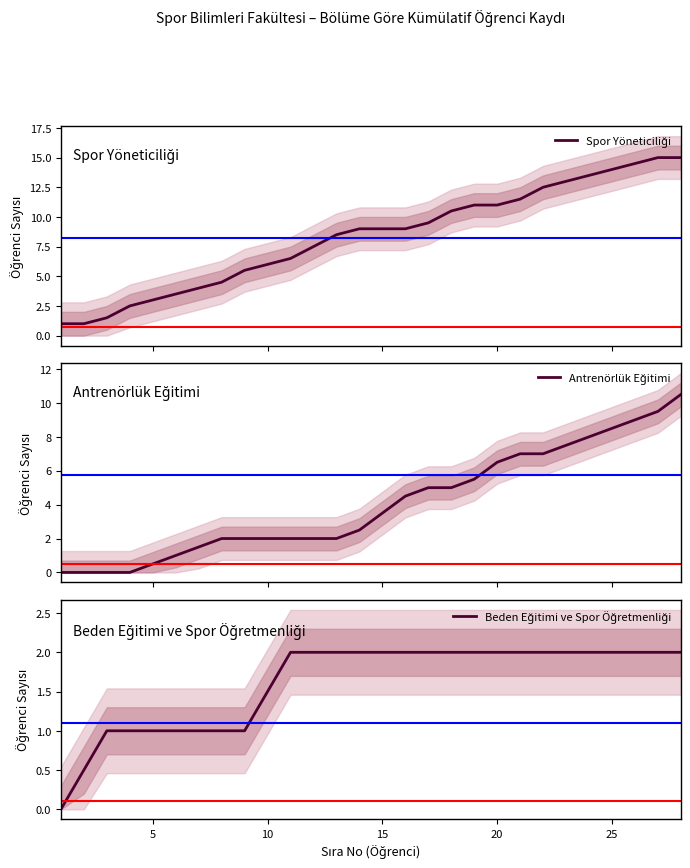

True or false: Antrenörlük Eğitimi has more than 1 interior local peaks.

False